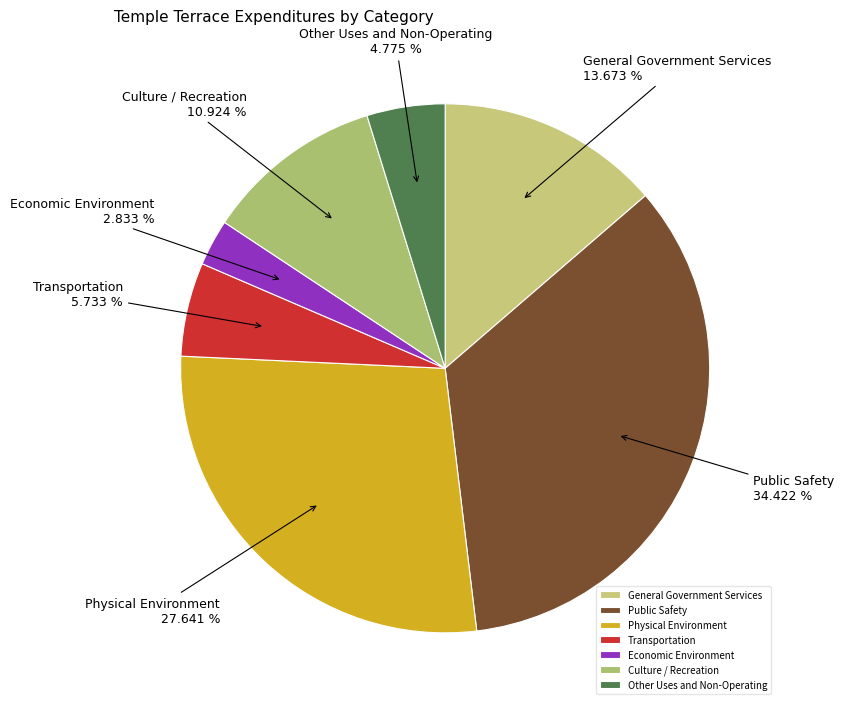

What is the largest slice in the pie chart?

Public Safety